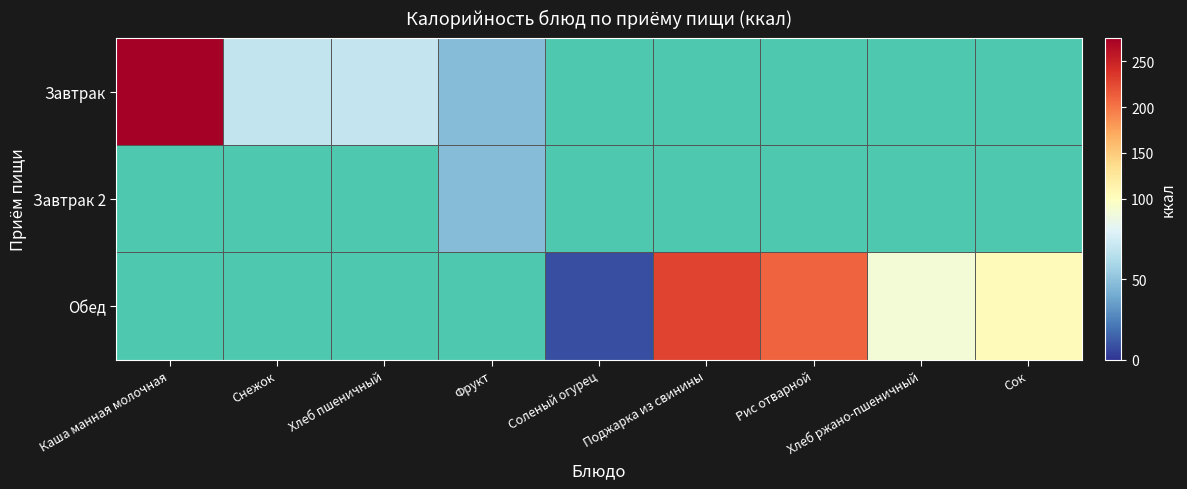

True or false: Завтрак 2 has a value of 12.9 at Фрукт.

False